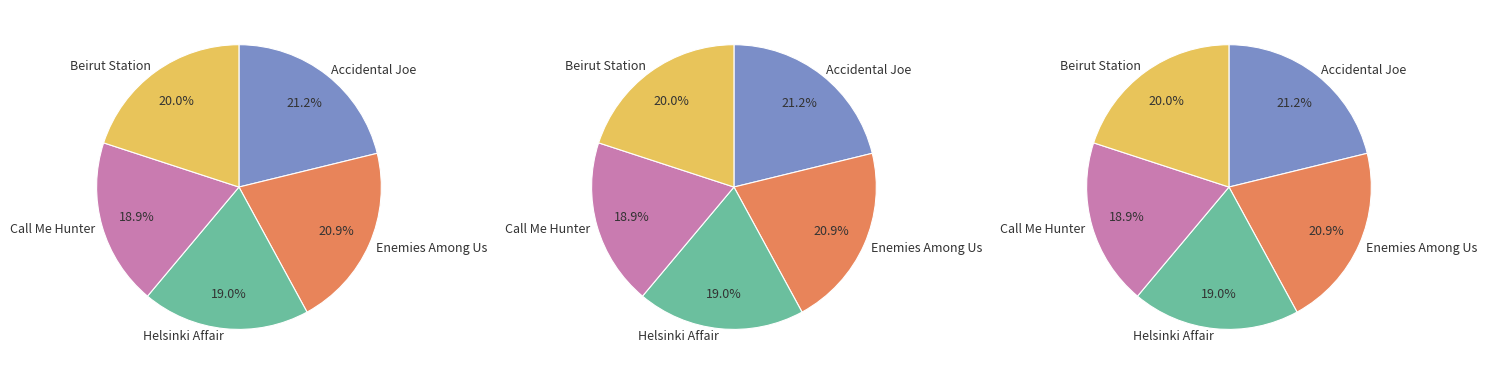

Is Beirut Station the majority of the pie?

No